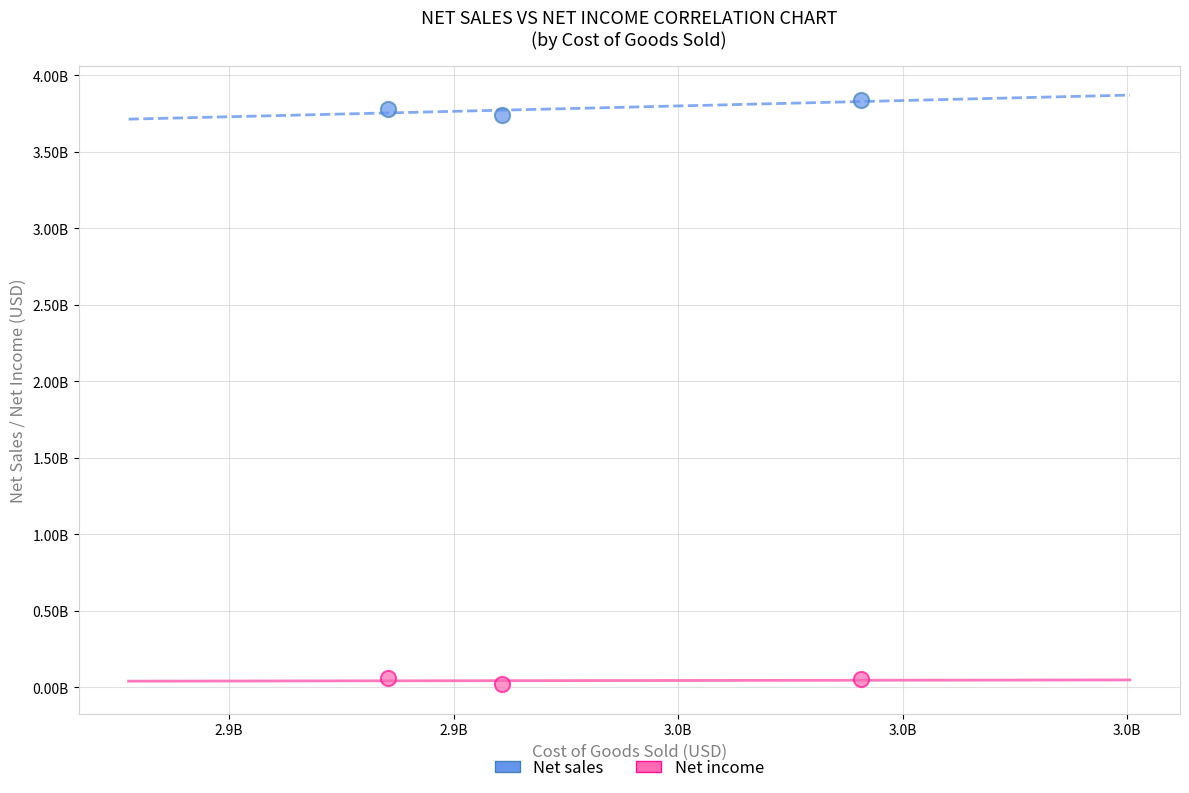

Which series contains the highest Y value?

Net sales